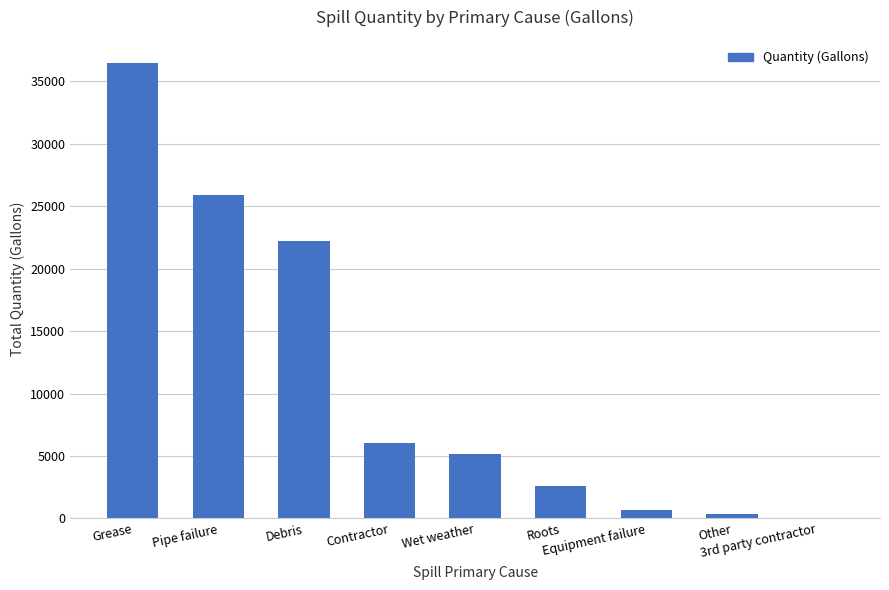

What is the greatest value displayed?

36488